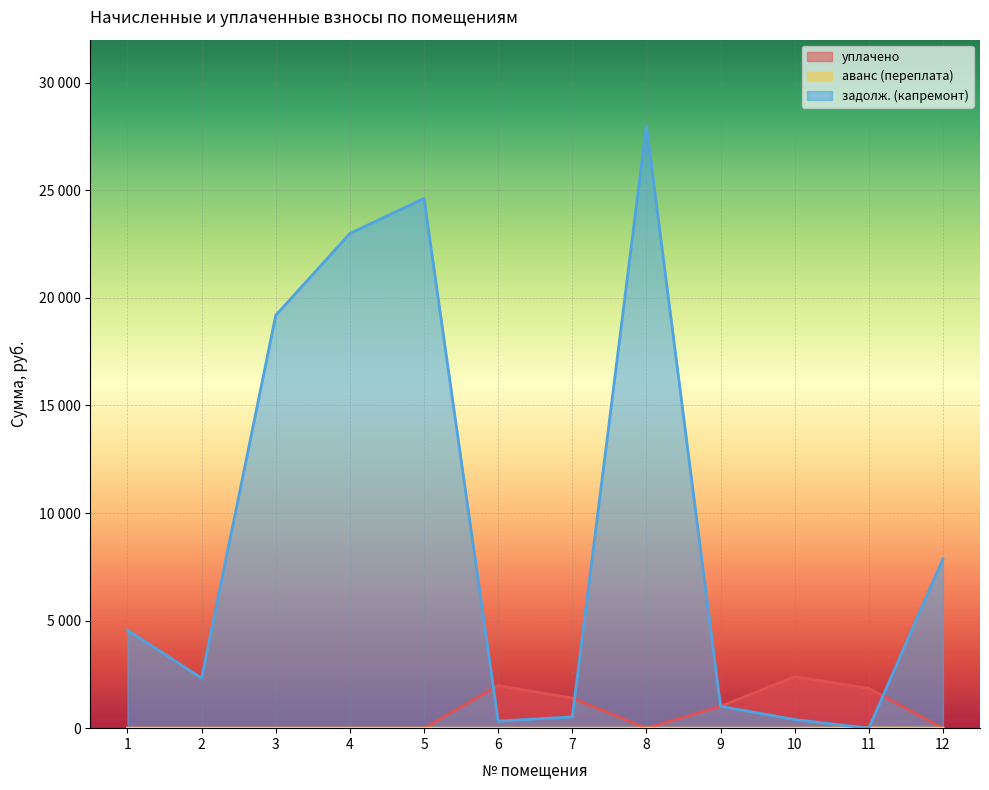

What is the difference between the highest and lowest values at 2?

2326.0